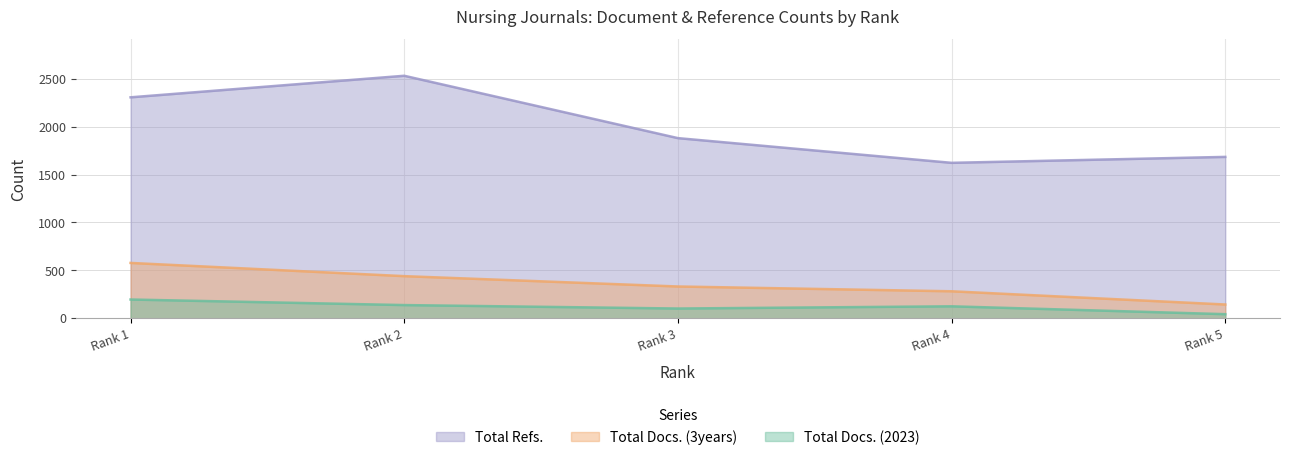

How many lines are shown in the chart?

3